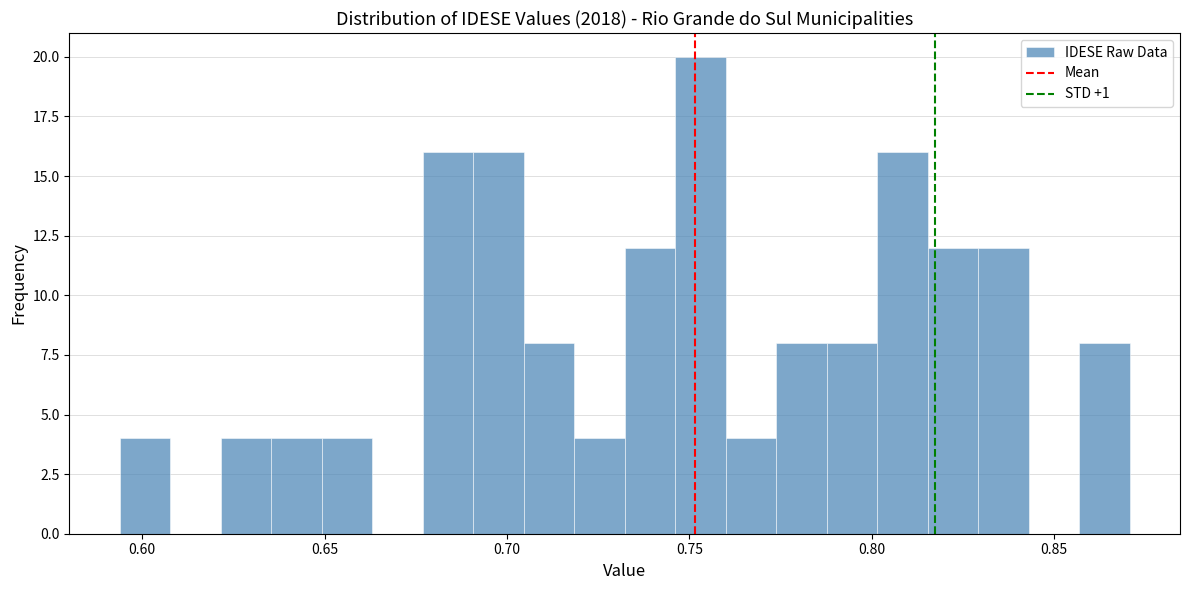

Read against the x-axis, roughly where is the centre of the tallest bar?

0.755